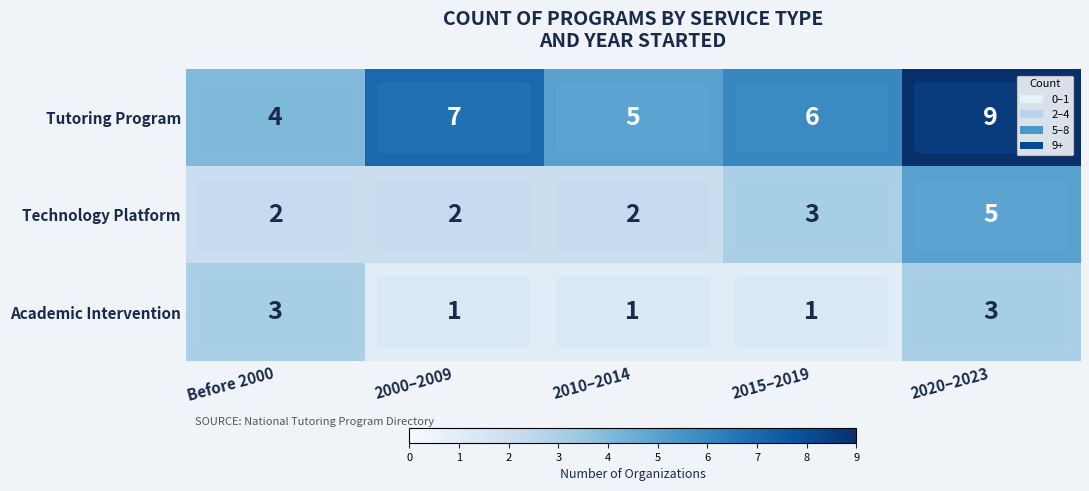

What is the total value across all series at 2000–2009?

10